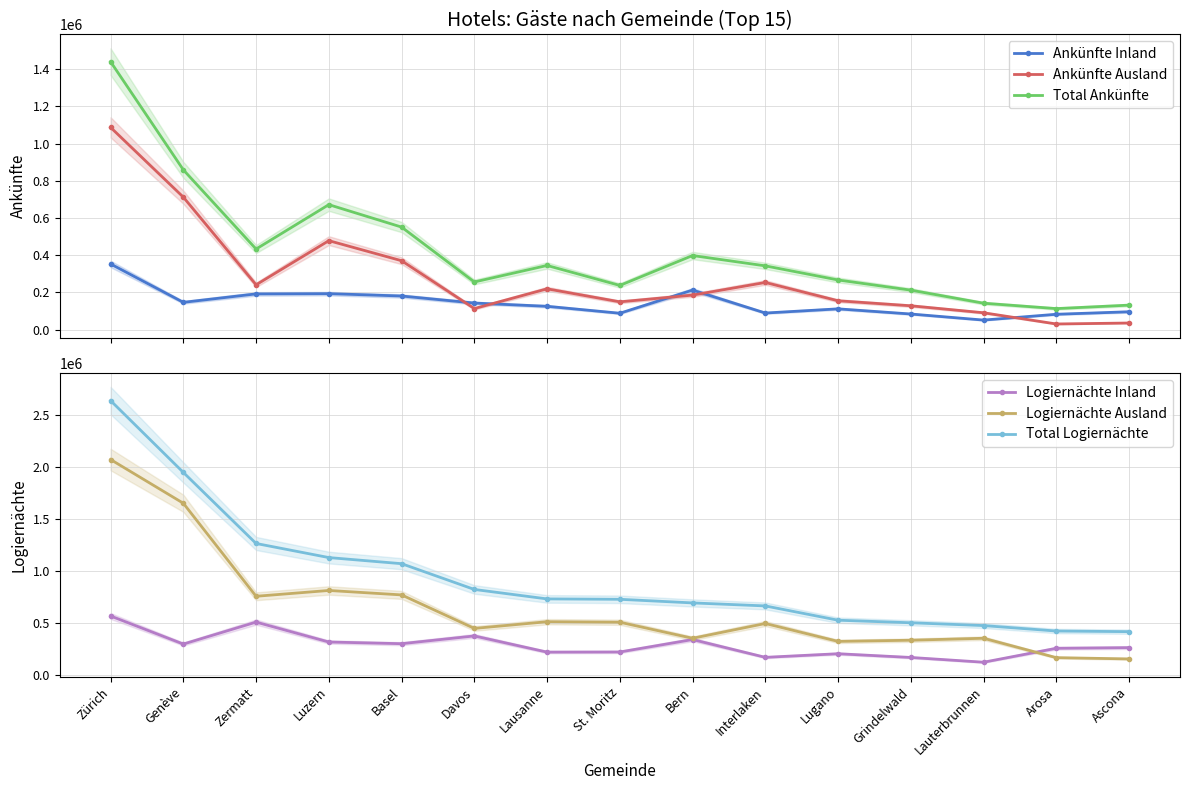

What is the difference between the Total Ankünfte values at Genève and Basel?

307713